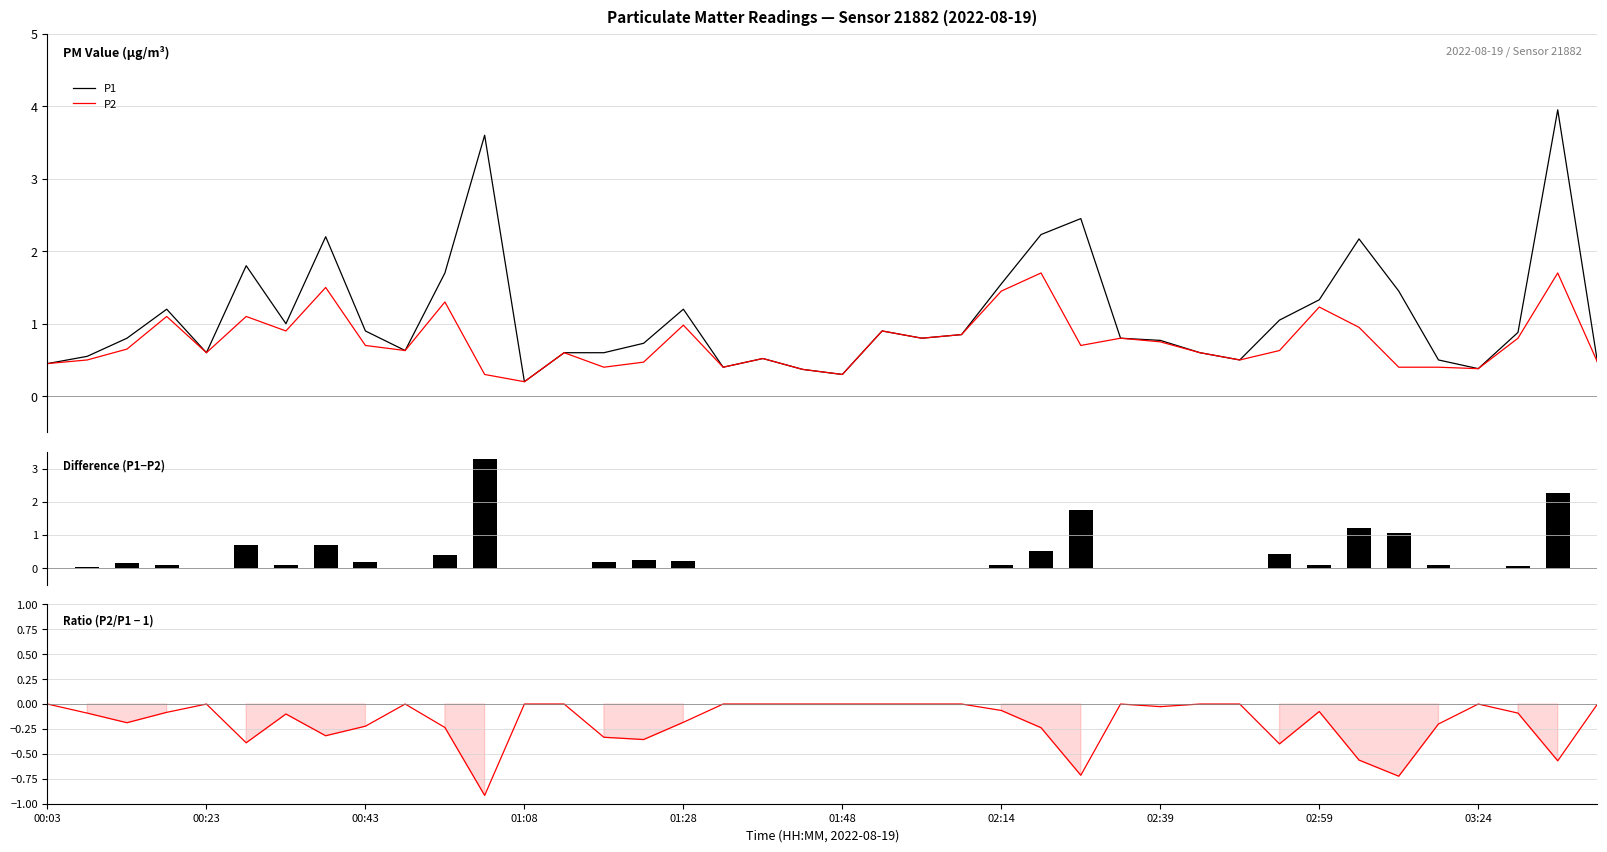

True or false: P2/P1 - 1 has a value of 0.0 at 27.

True